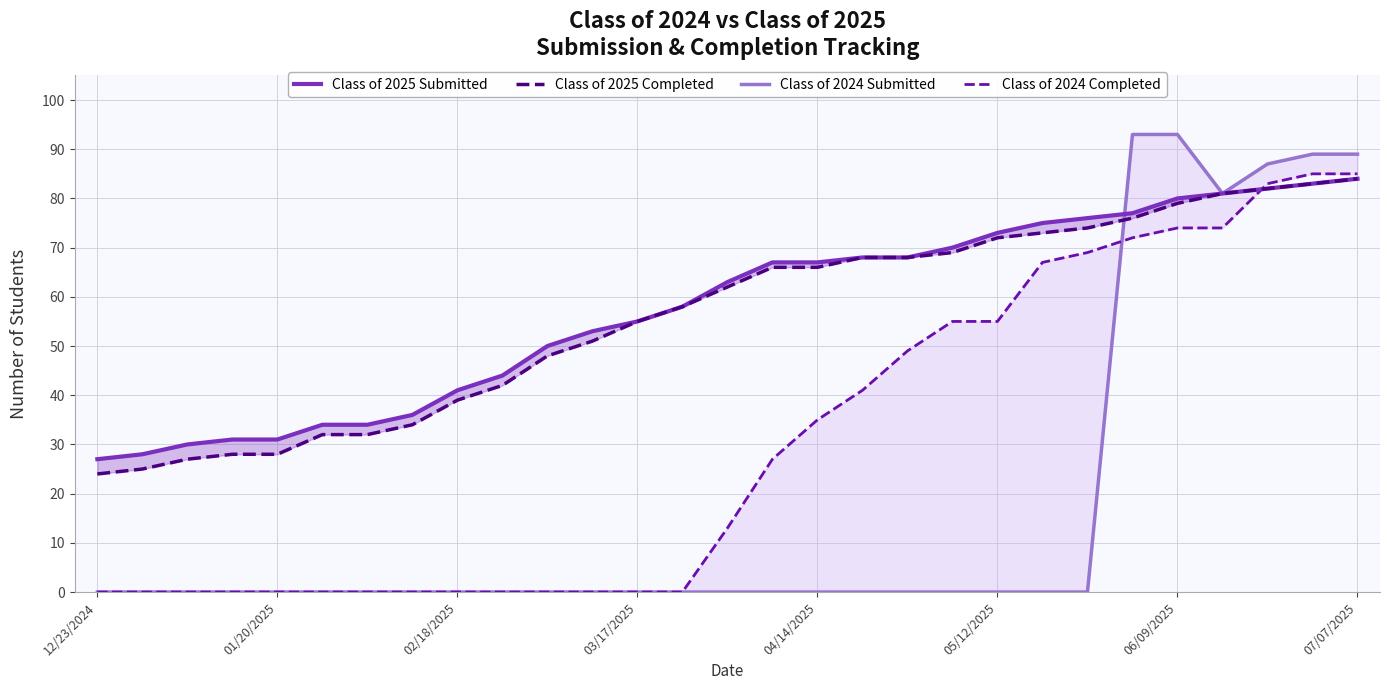

What are all the series names shown in the legend?

Class of 2025 Submitted, Class of 2025 Completed, Class of 2024 Submitted, Class of 2024 Completed